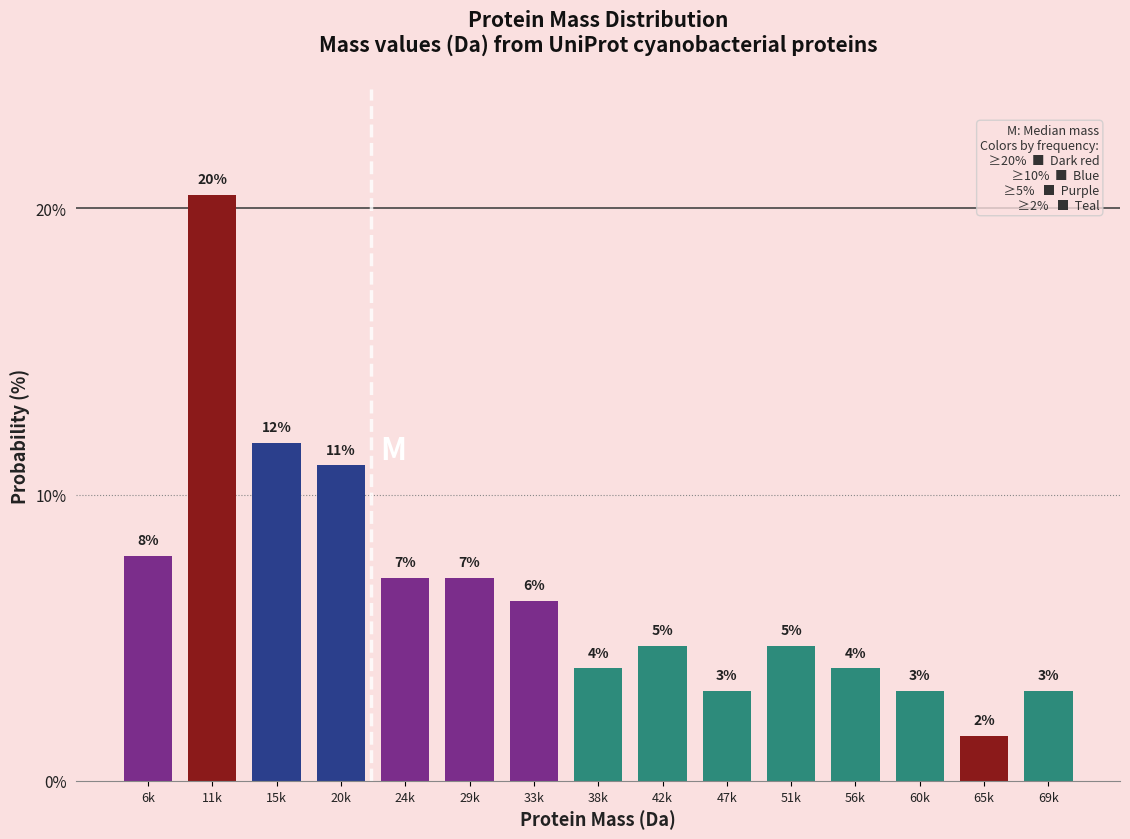

Are the bars horizontal?

No